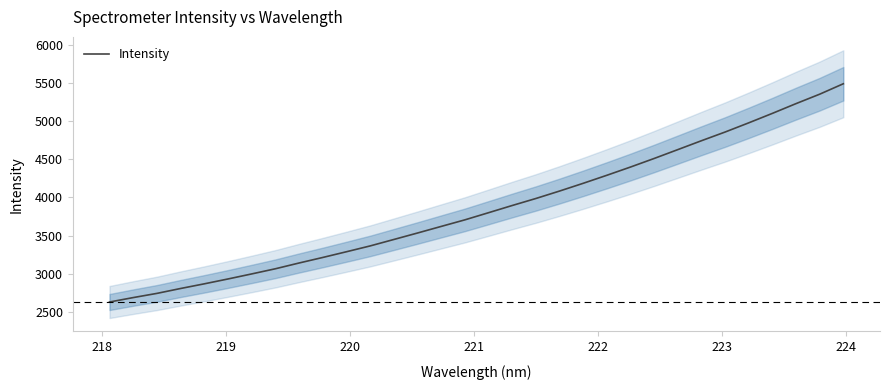

What is the value of the 28th point from the left?

4979.3